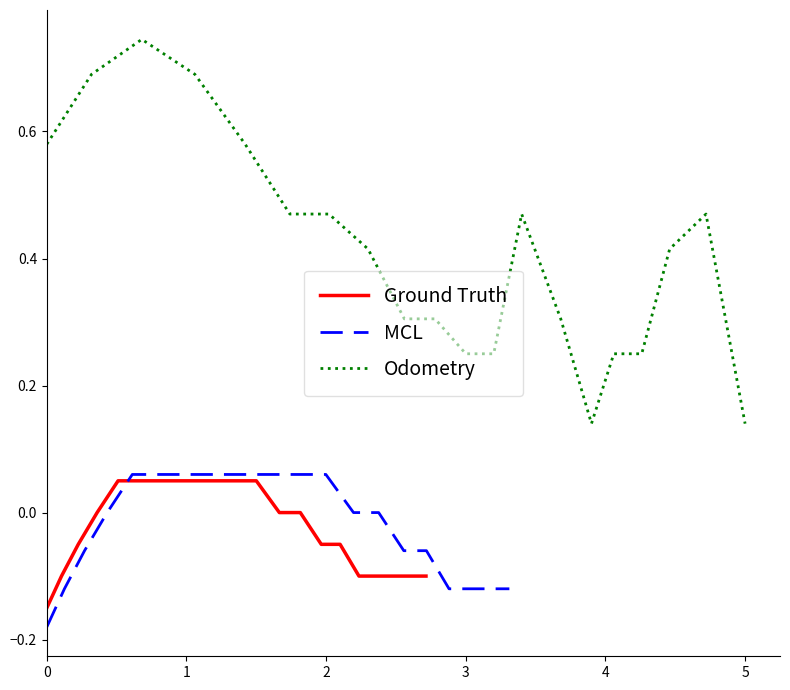

List the series in order of their peak value, highest first.

Odometry, MCL, Ground Truth